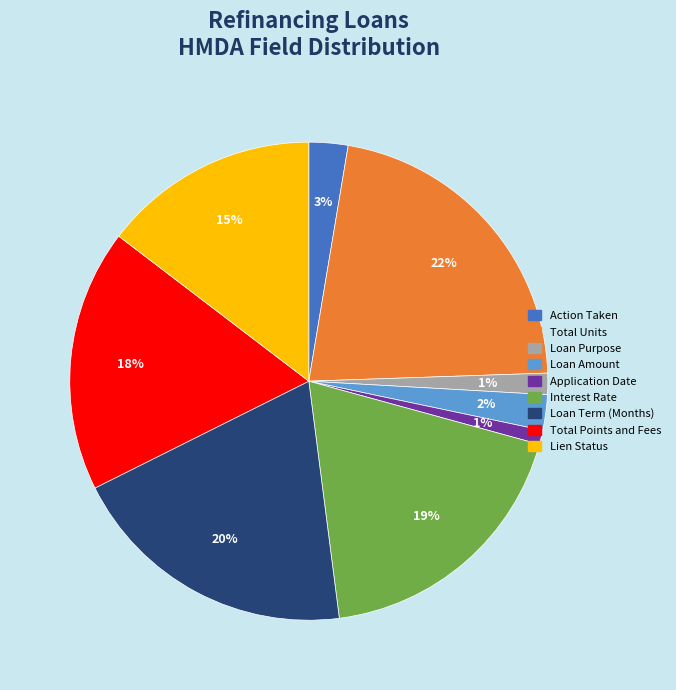

Is it true that Action Taken is 10% of the pie?

False